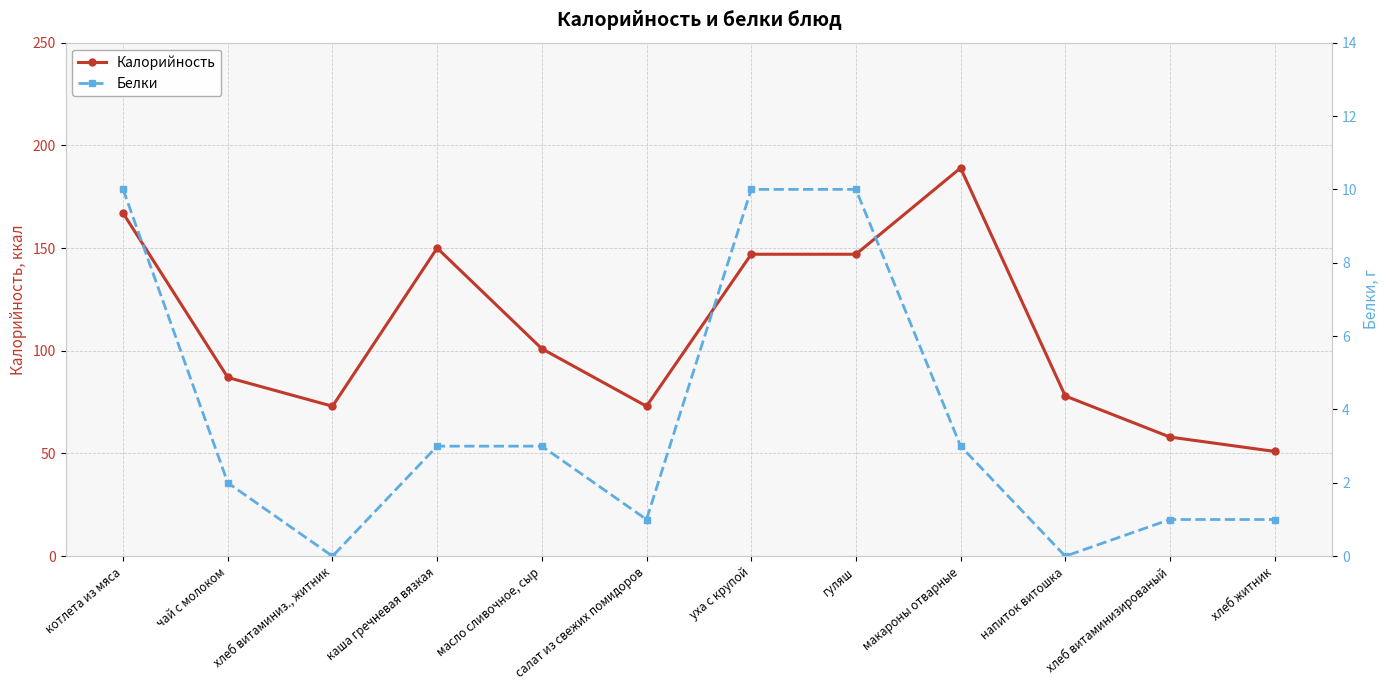

Reading right to left, list all the values displayed in this chart.

Калорийность: хлеб житник=51	хлеб витаминизированый=58	напиток витошка=78	макароны отварные=189	гуляш=147	уха с крупой=147	салат из свежих помидоров=73	масло сливочное, сыр=101	каша гречневая вязкая=150	хлеб витаминиз., житник=73	чай с молоком=87	котлета из мяса=167
Белки: хлеб житник=1	хлеб витаминизированый=1	напиток витошка=0	макароны отварные=3	гуляш=10	уха с крупой=10	салат из свежих помидоров=1	масло сливочное, сыр=3	каша гречневая вязкая=3	хлеб витаминиз., житник=0	чай с молоком=2	котлета из мяса=10